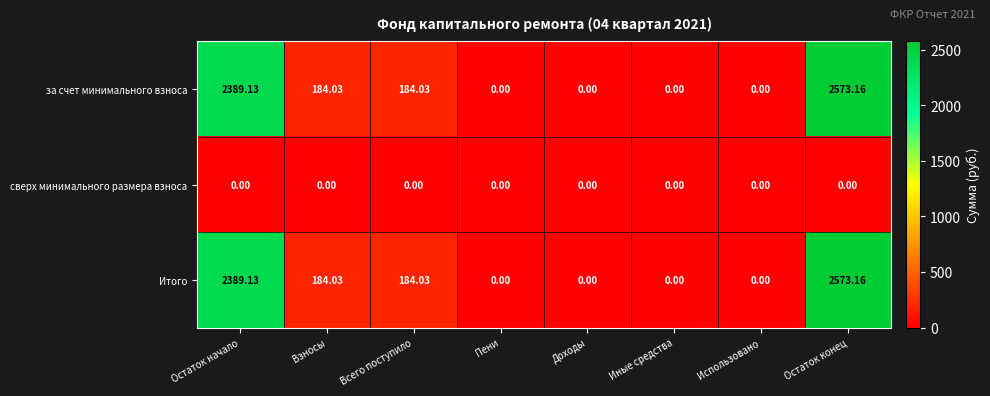

At which category is the sum across all series the highest?

Остаток конец